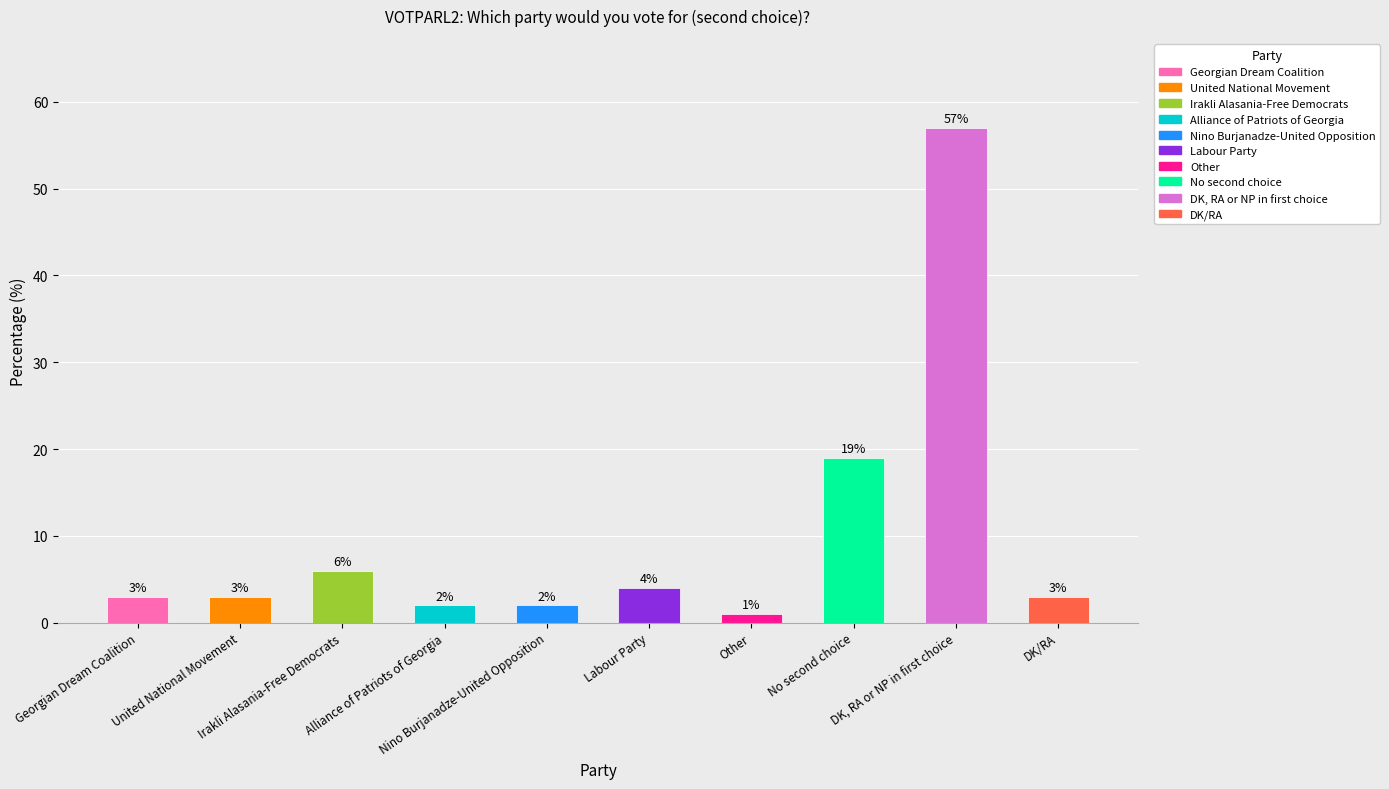

How many categories are shown in the chart?

10